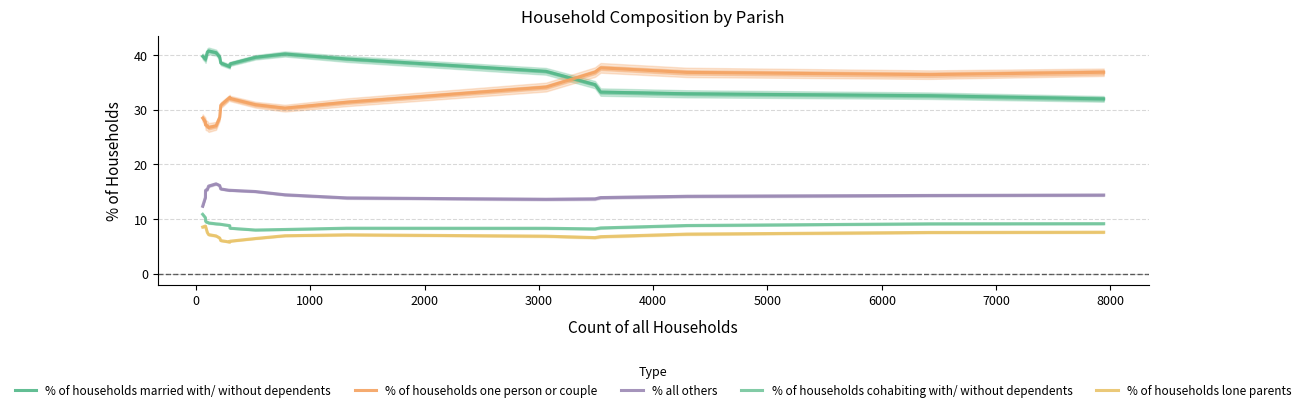

How many values in the % of households lone parents series are below 7?

10